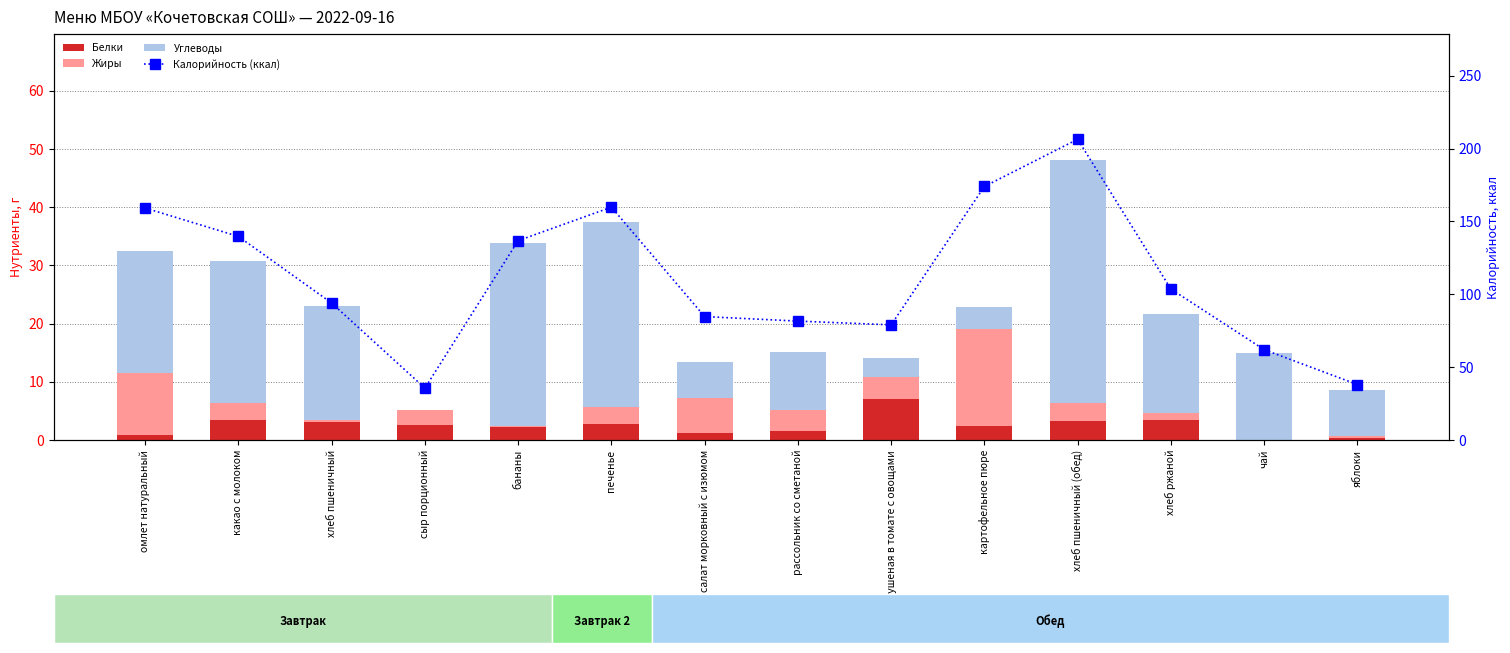

Is the value of Белки at хлеб ржаной greater than the value of Углеводы at хлеб пшеничный (обед)?

No